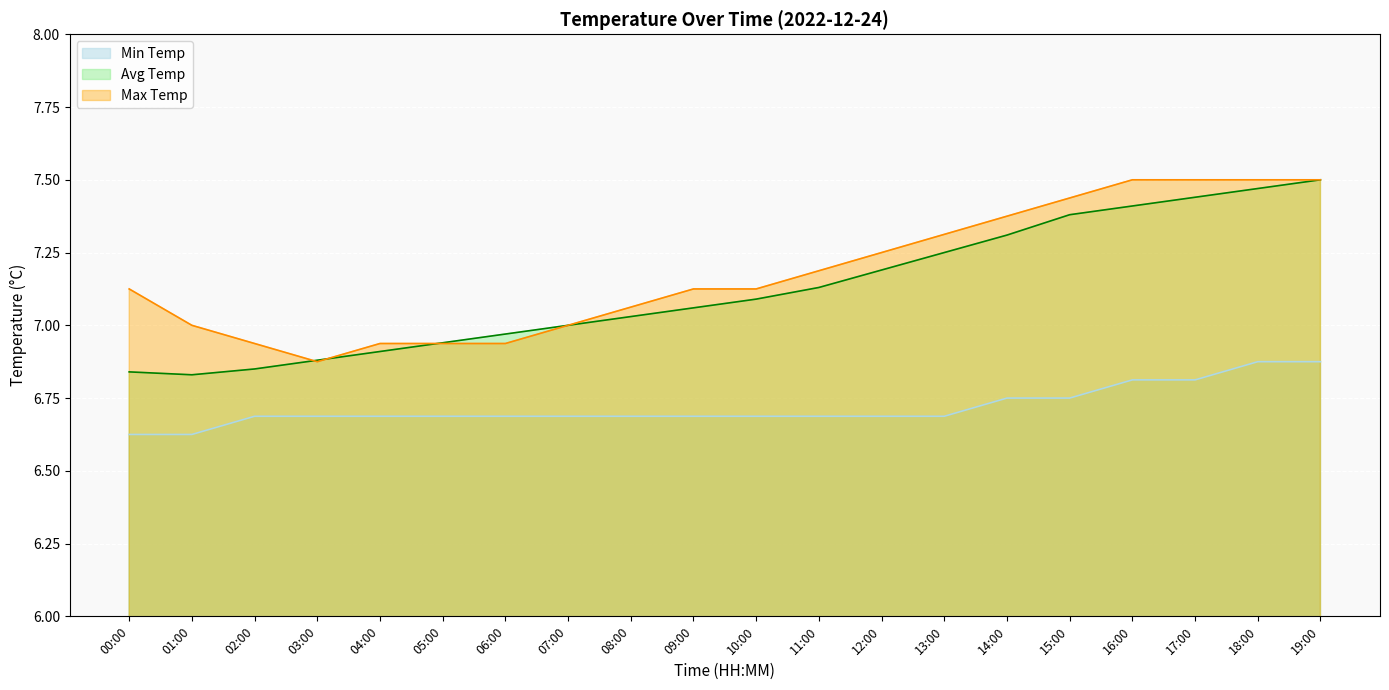

What is the label of the 6th point from the left?

05:00